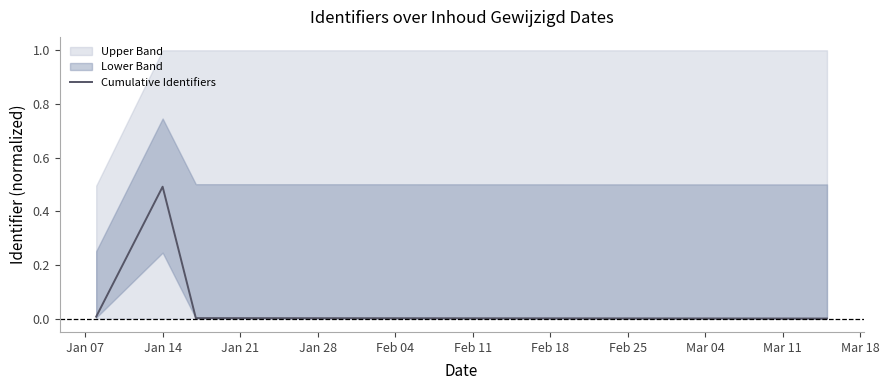

What is the difference between the maximum and second lowest values?

0.5